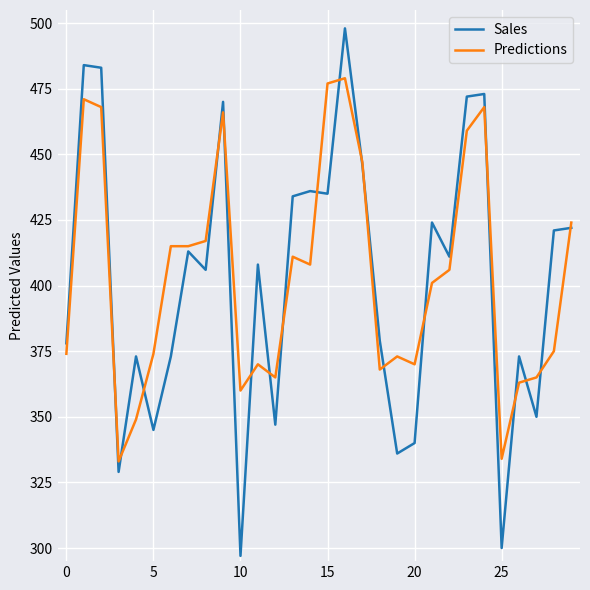

Which series has the largest range (max minus min)?

Sales